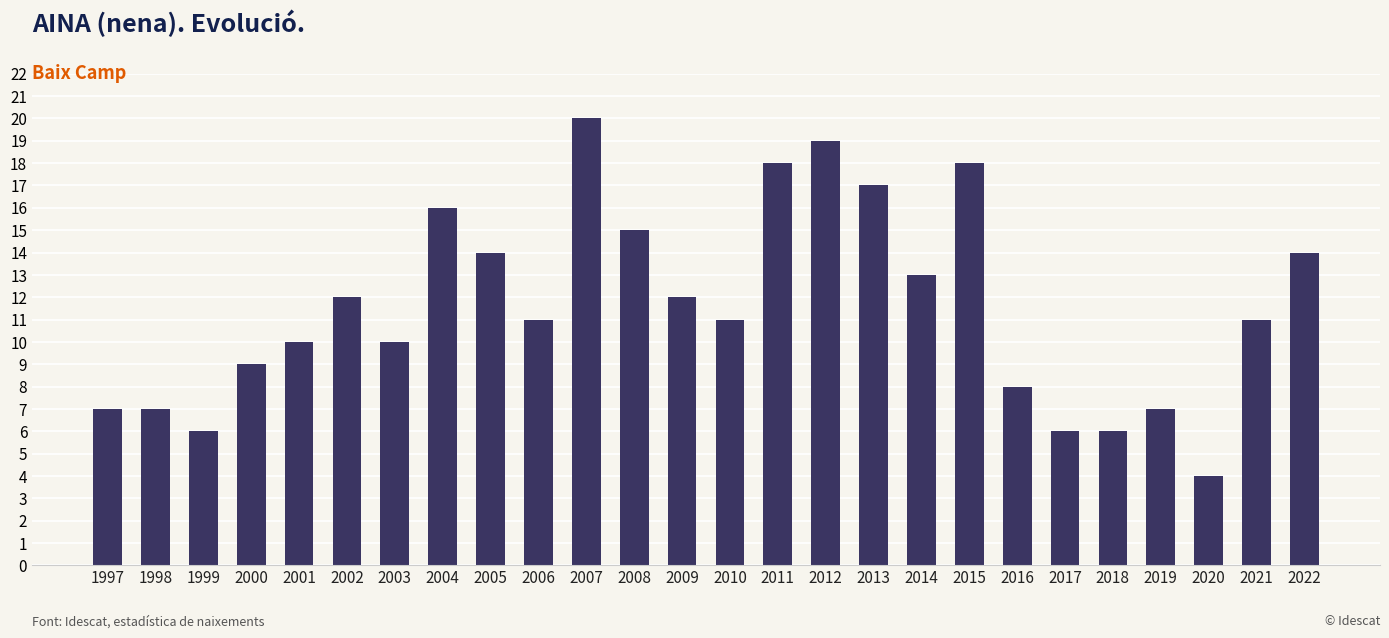

Reading left to right, transcribe all the data shown in this chart.

7	7	6	9	10	12	10	16	14	11	20	15	12	11	18	19	17	13	18	8	6	6	7	4	11	14